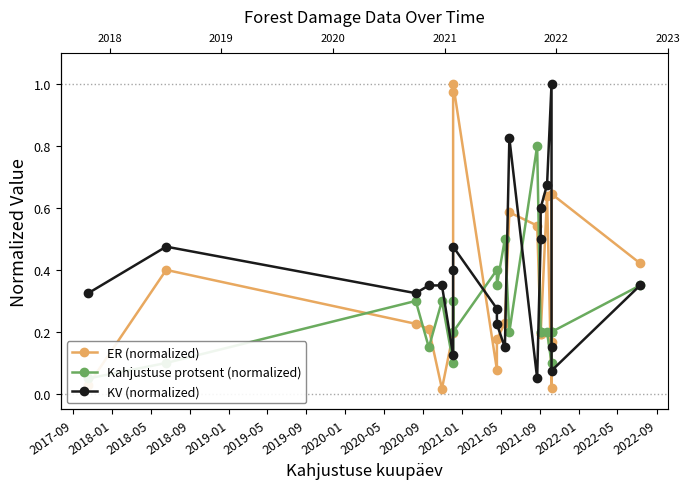

The Kahjustuse protsent (normalized) series shows 0.3 at 2022-09. True or false?

False